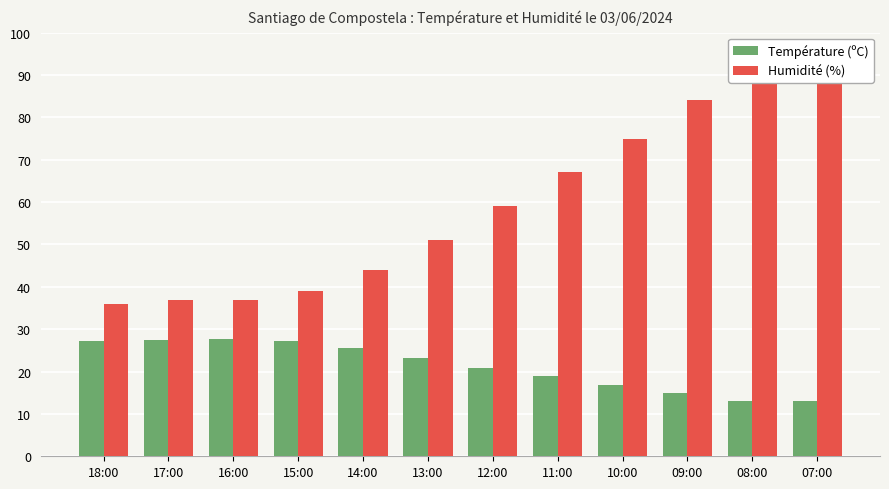

How many values in the Humidité (%) series are below 59?

6